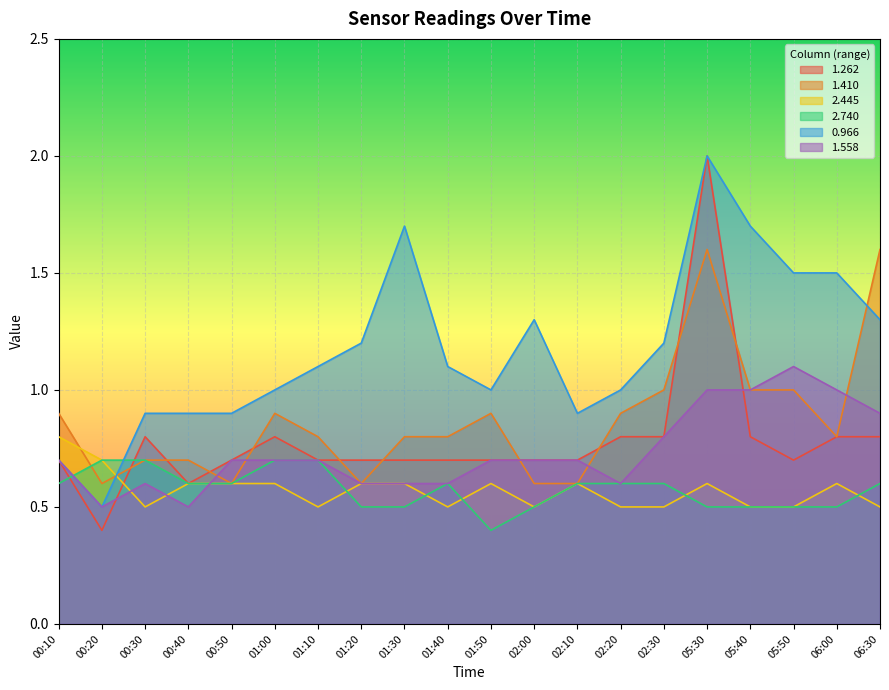

Where does the 0.966 series first go above 1?

01:10